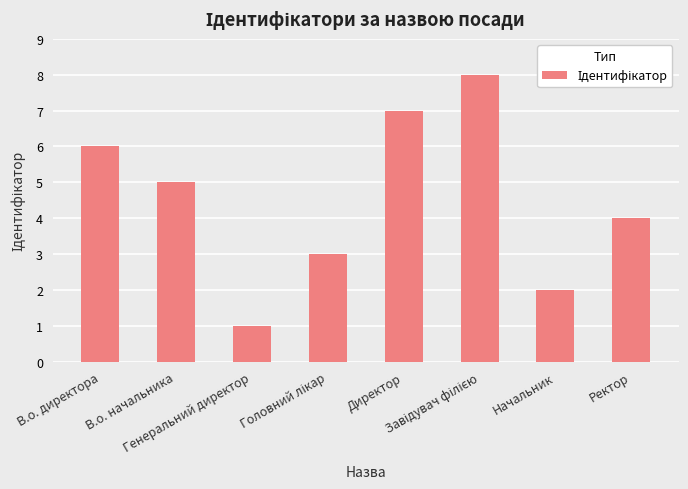

What is the sum of all values?

36